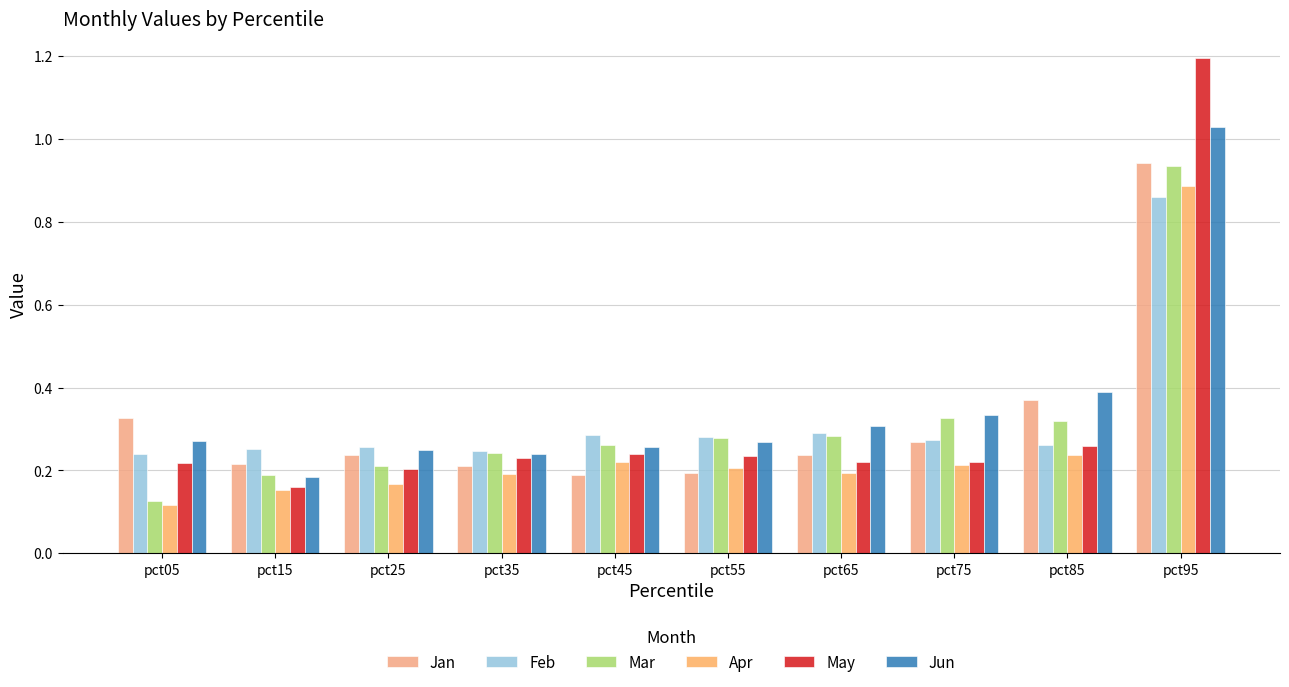

At which category is the sum across all series the highest?

pct95